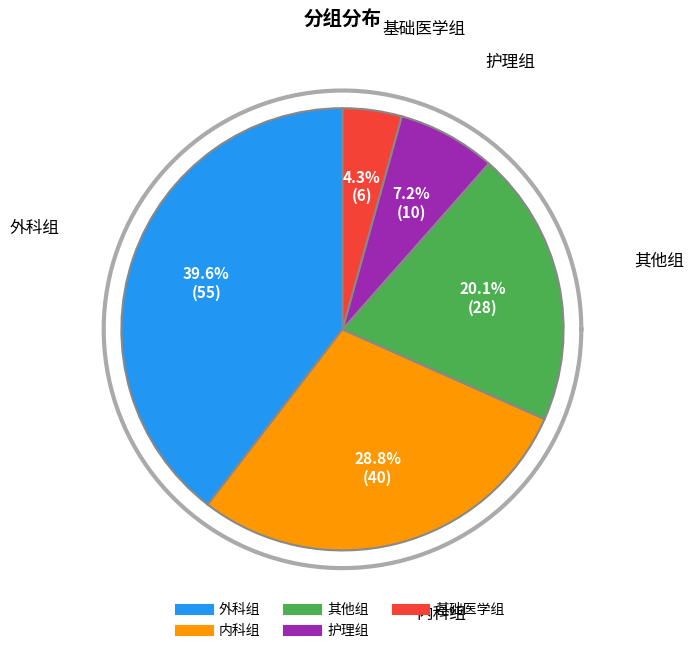

How many slices are in this pie chart?

5